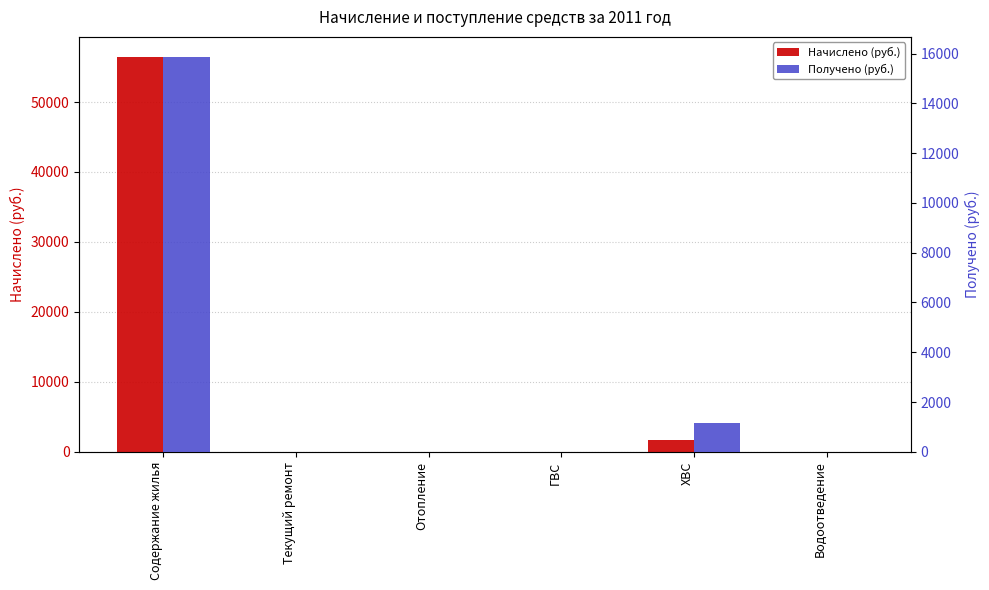

The Получено (руб.) series shows 0.0 at Текущий ремонт. True or false?

True